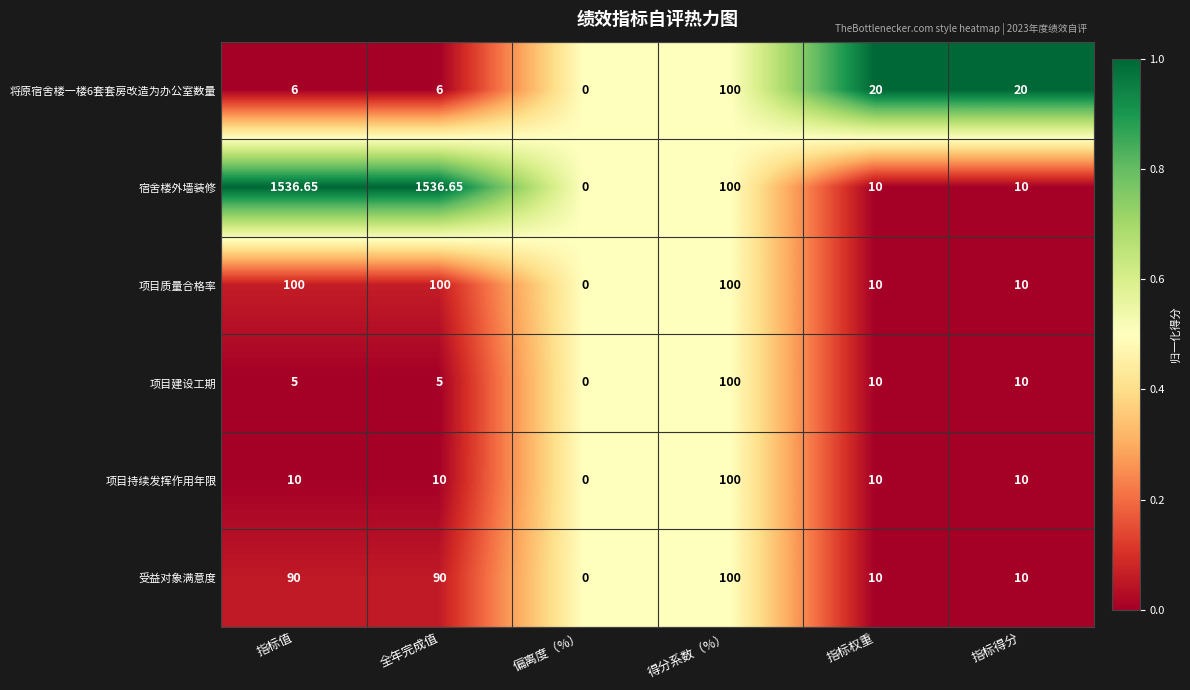

Which series has the largest total across all categories?

宿舍楼外墙装修